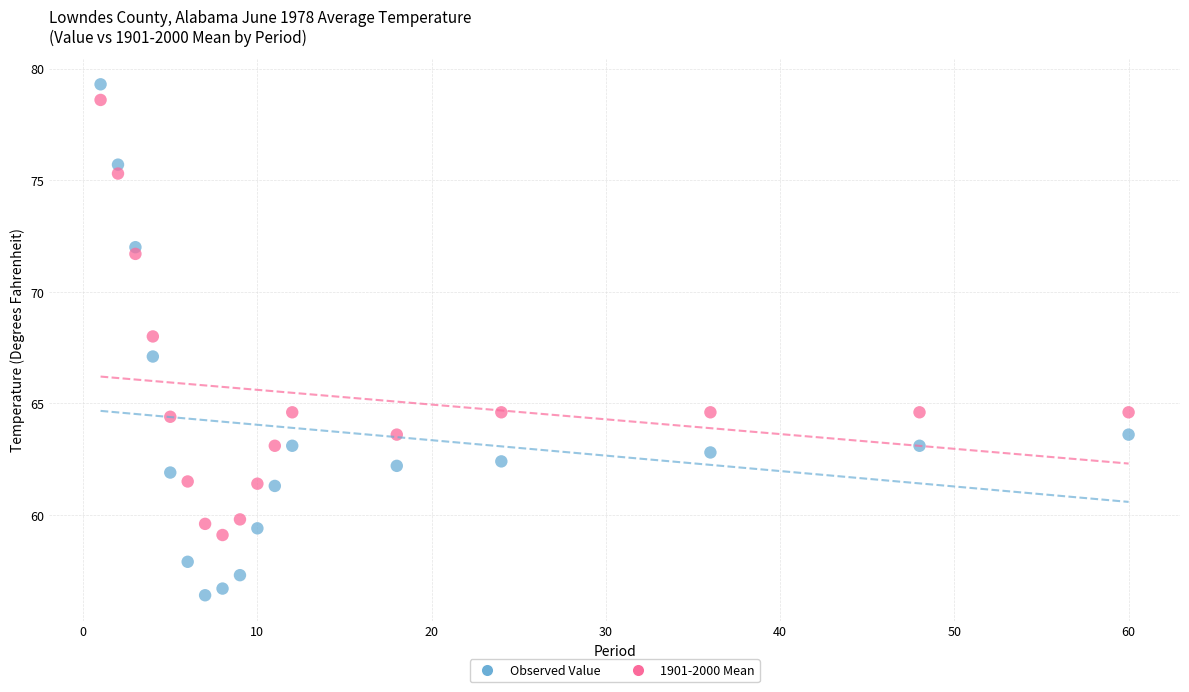

Across all data points, what is the range of Y values (max minus min)?

22.9